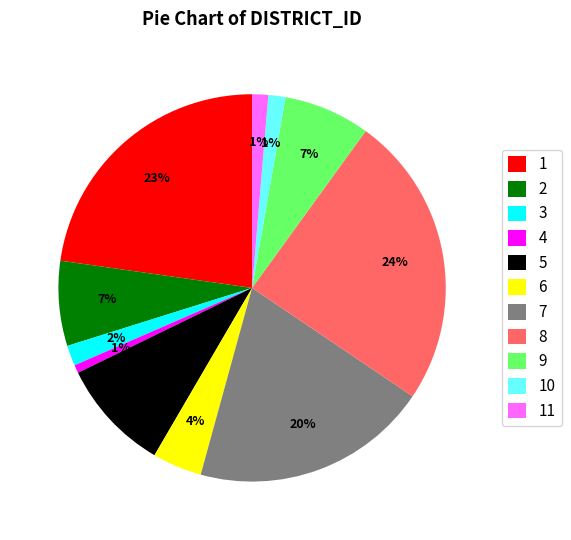

Which has a higher value, 8 or 3?

8